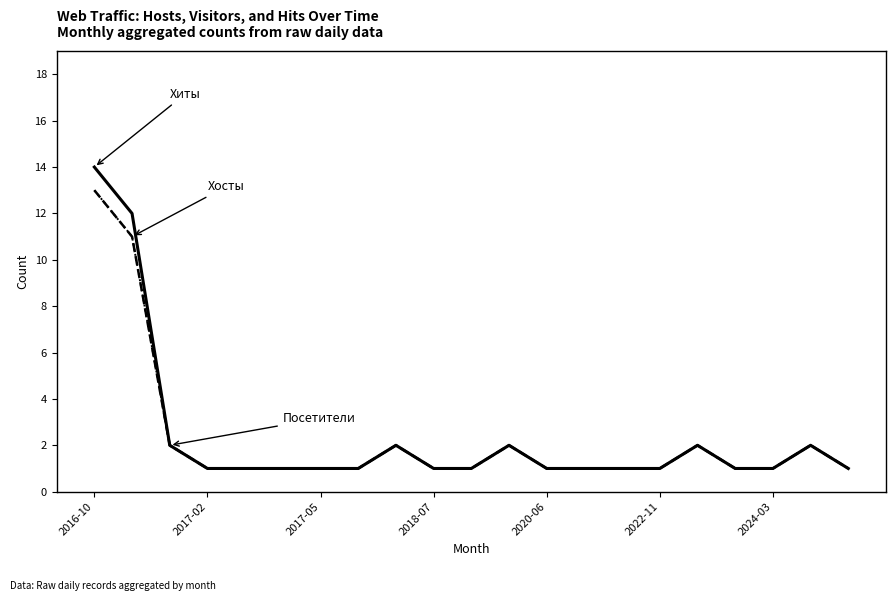

Is it true that Посетители equals 1 at 2022-11?

True